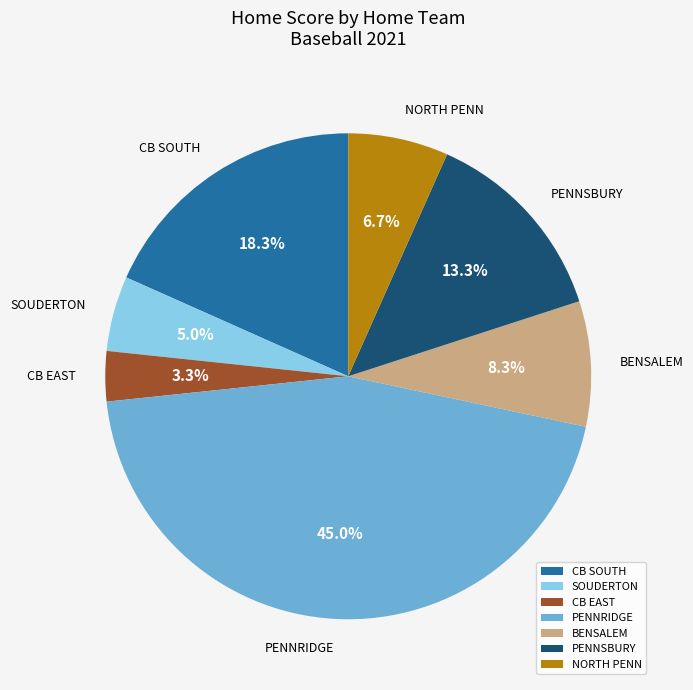

To the nearest percent, what is the average slice percentage?

14%